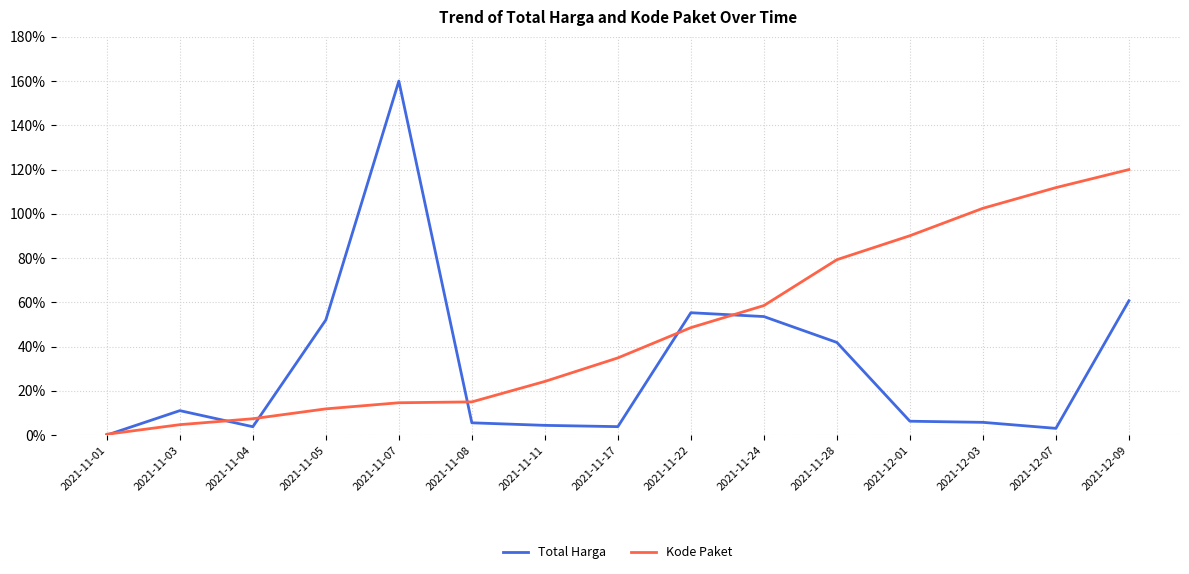

At how many categories does at least one series exceed 150?

1